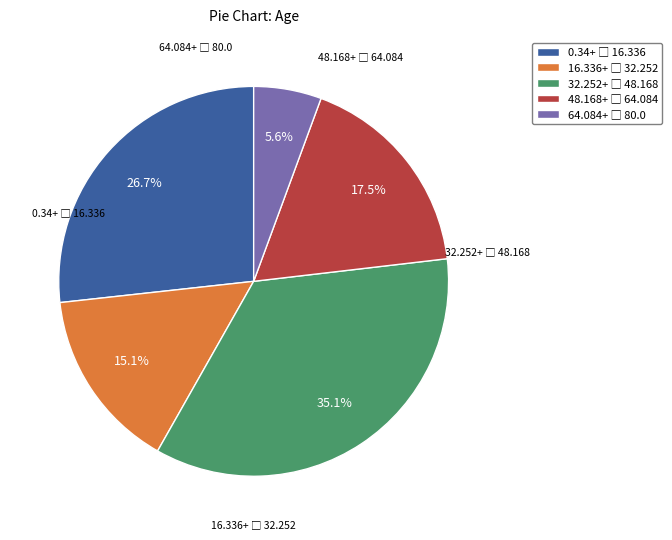

Does any single category account for the majority?

No